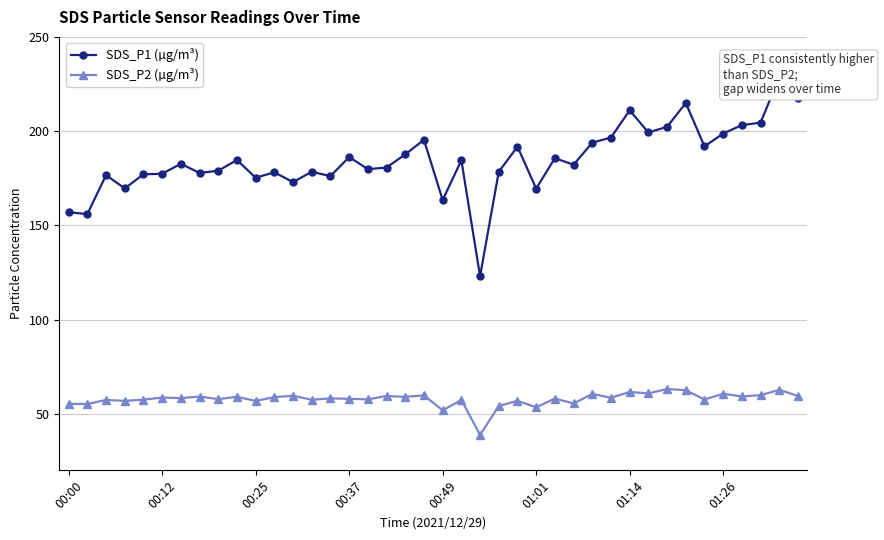

Which series has the largest total across all categories?

SDS_P1 (µg/m³)